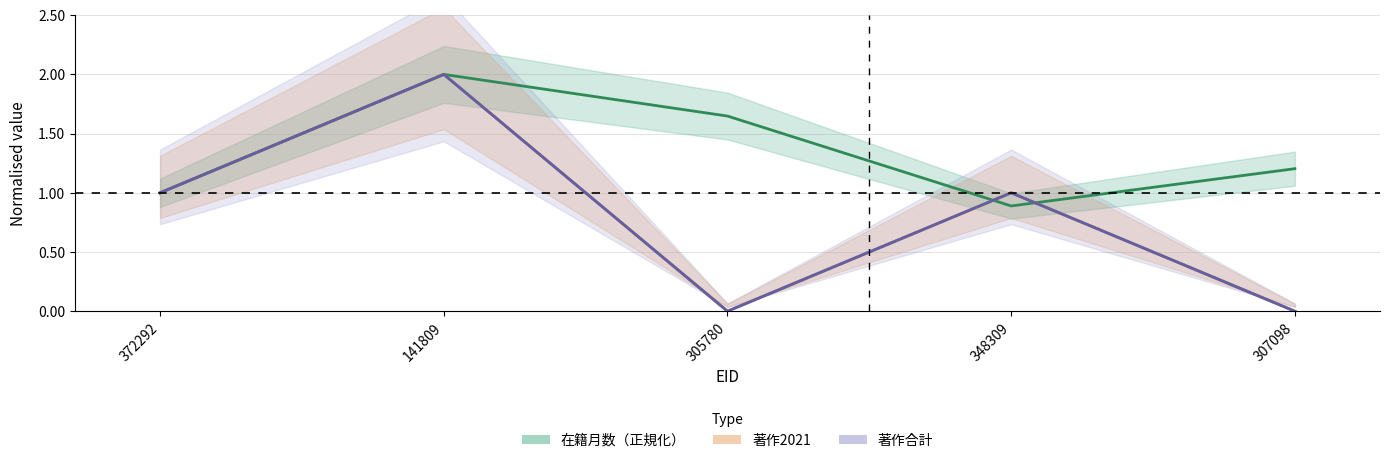

What is the difference between the 著作2021 values at 141809 and 348309?

1.0